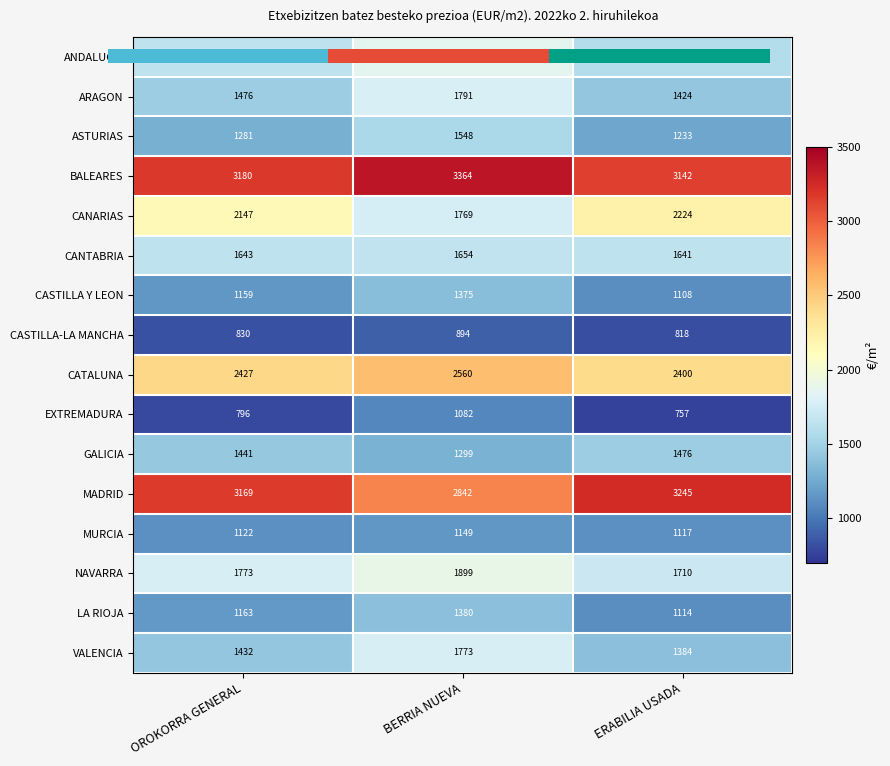

The ARAGON series shows 2784.5 at BERRIA NUEVA. True or false?

False